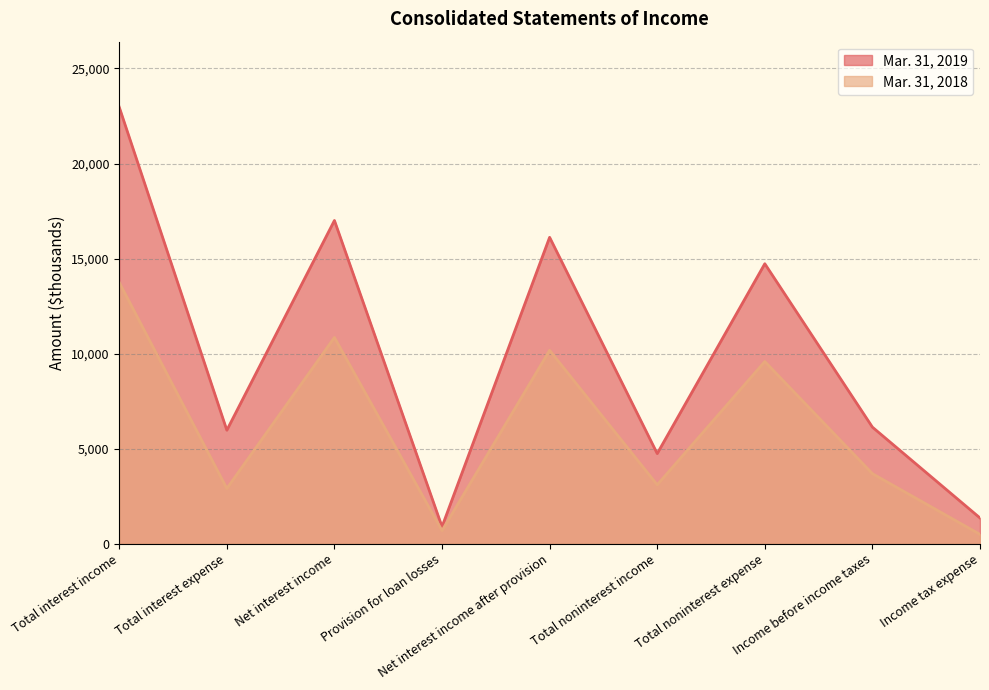

True or false: Mar. 31, 2018 has a value of 9580 at Total noninterest expense.

True